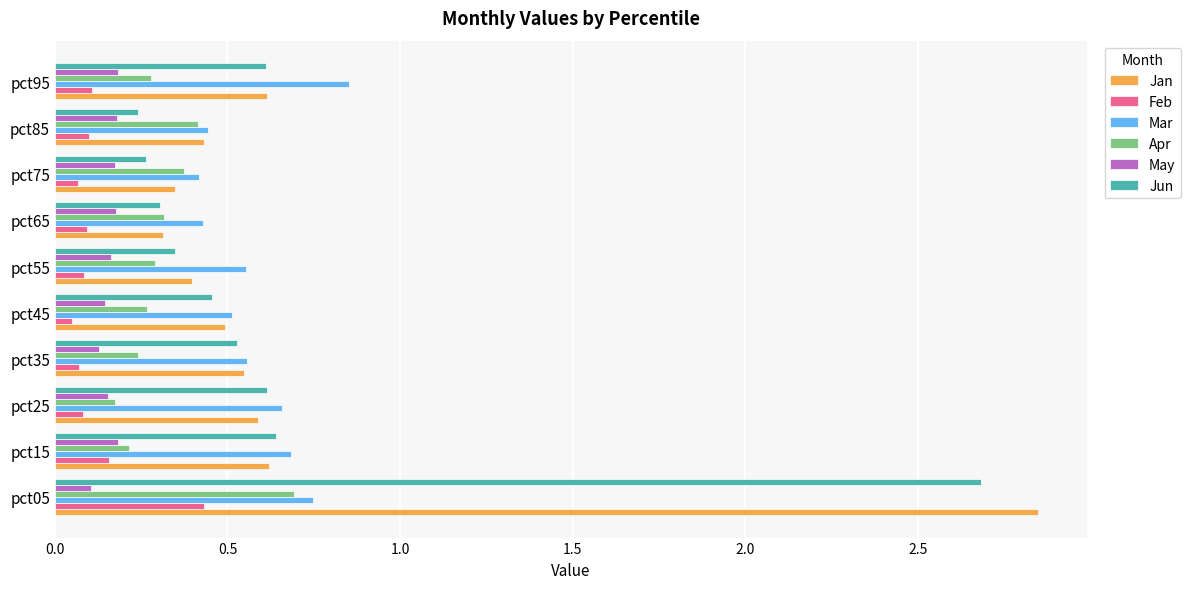

Rank the series by their maximum value, from lowest to highest.

May, Feb, Apr, Mar, Jun, Jan